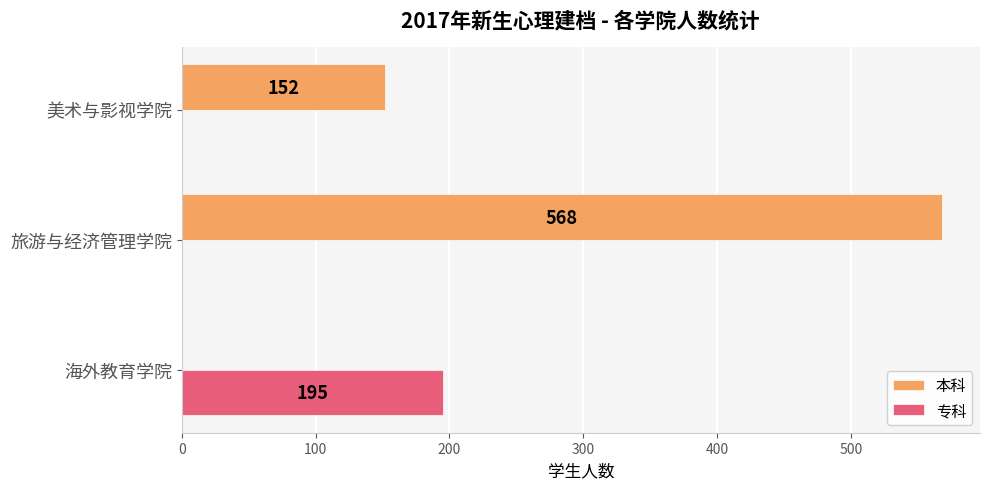

What are all the series names shown in the legend?

本科, 专科